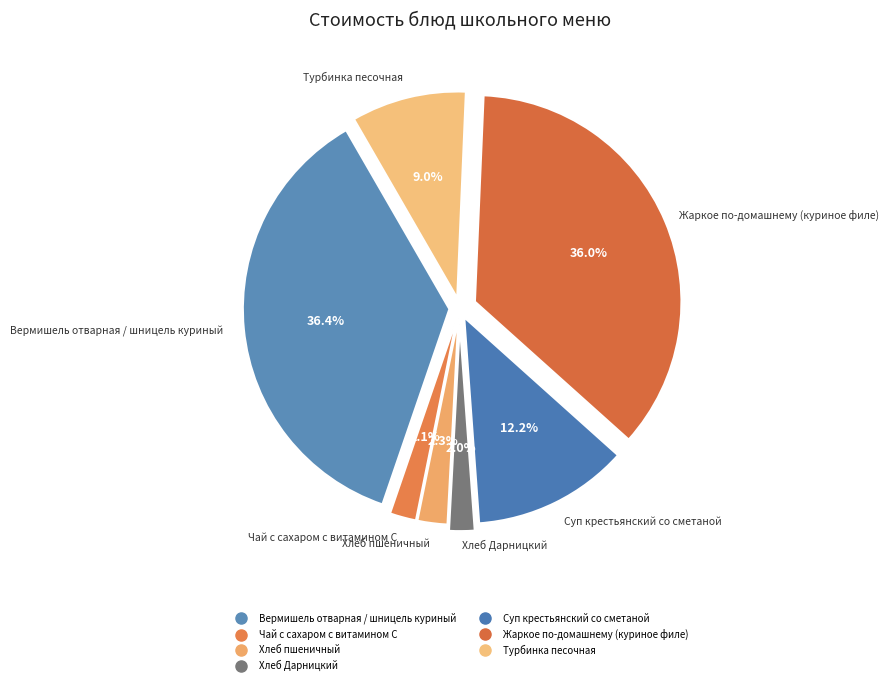

To the nearest percent, what percentage of the pie is Жаркое по-домашнему (куриное филе)?

36%